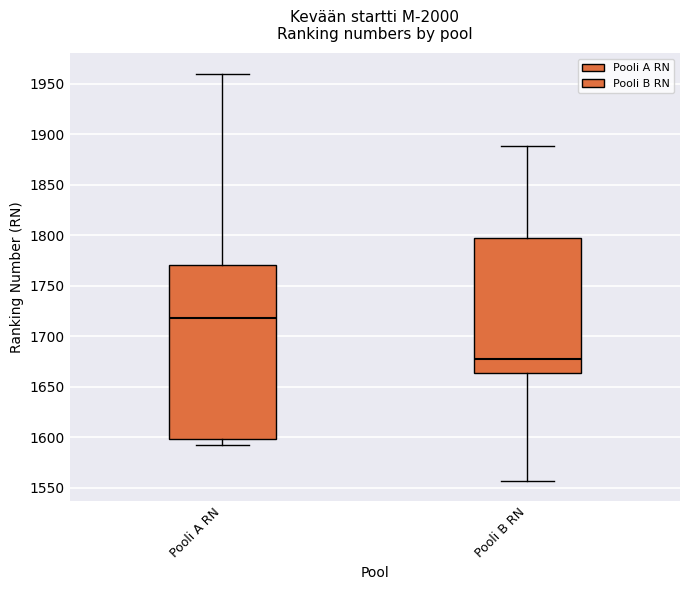

Reading left to right, read every box against the y-axis: the position of its median line, the range the box covers, and the ends of its whiskers. The values are not printed on the chart, so give them approximately, as read against the axis.

Pooli A RN: median 1720, box 1600 to 1770, whiskers 1590 to 1960
Pooli B RN: median 1680, box 1665 to 1795, whiskers 1555 to 1890